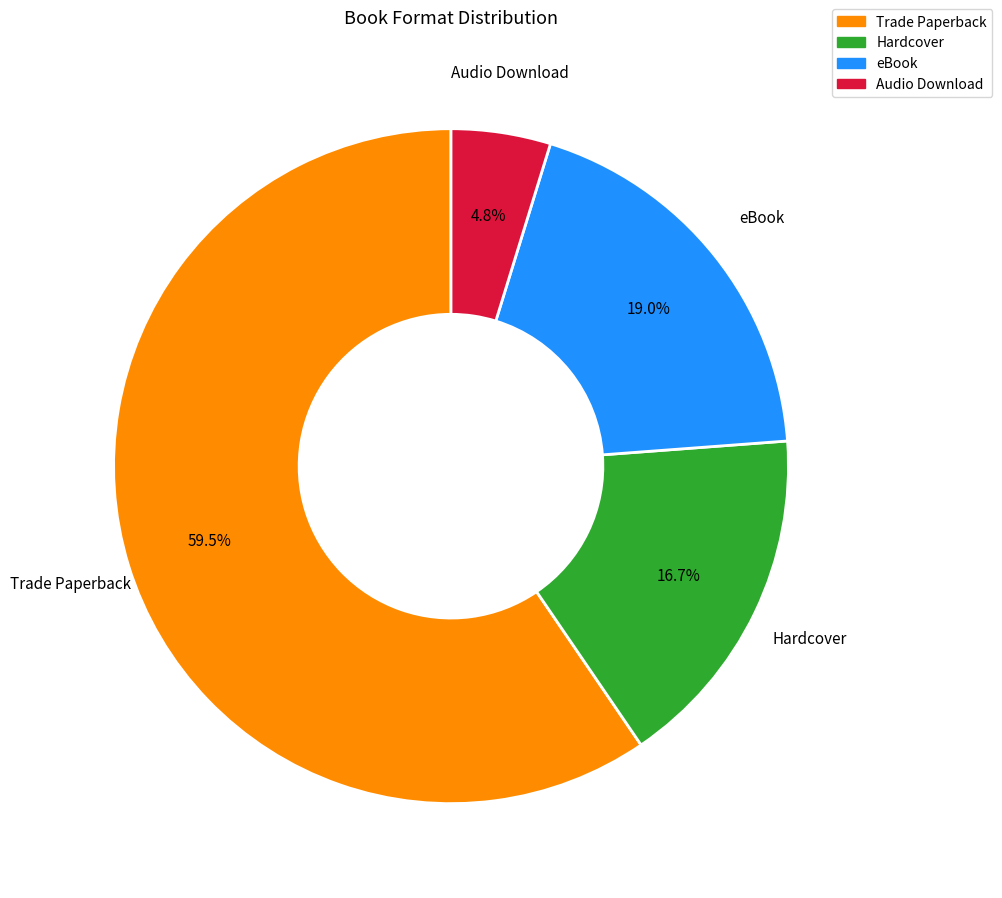

To the nearest percent, what portion does Hardcover represent?

17%